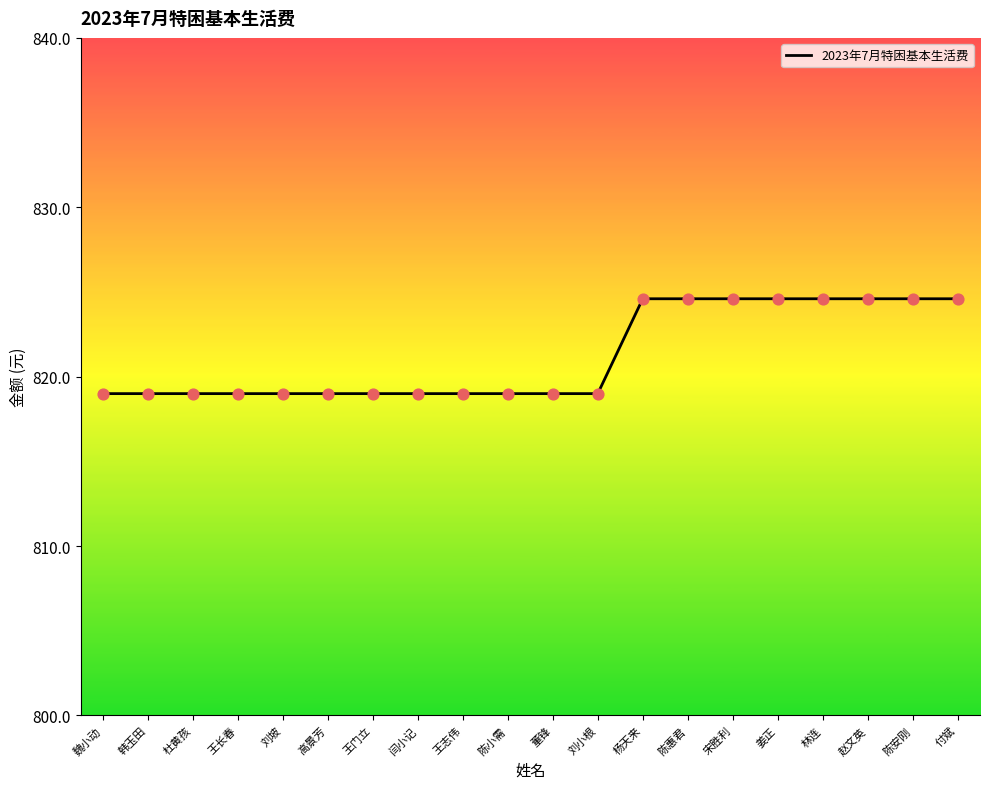

Which has a higher value, 付斌 or 高景芳?

付斌